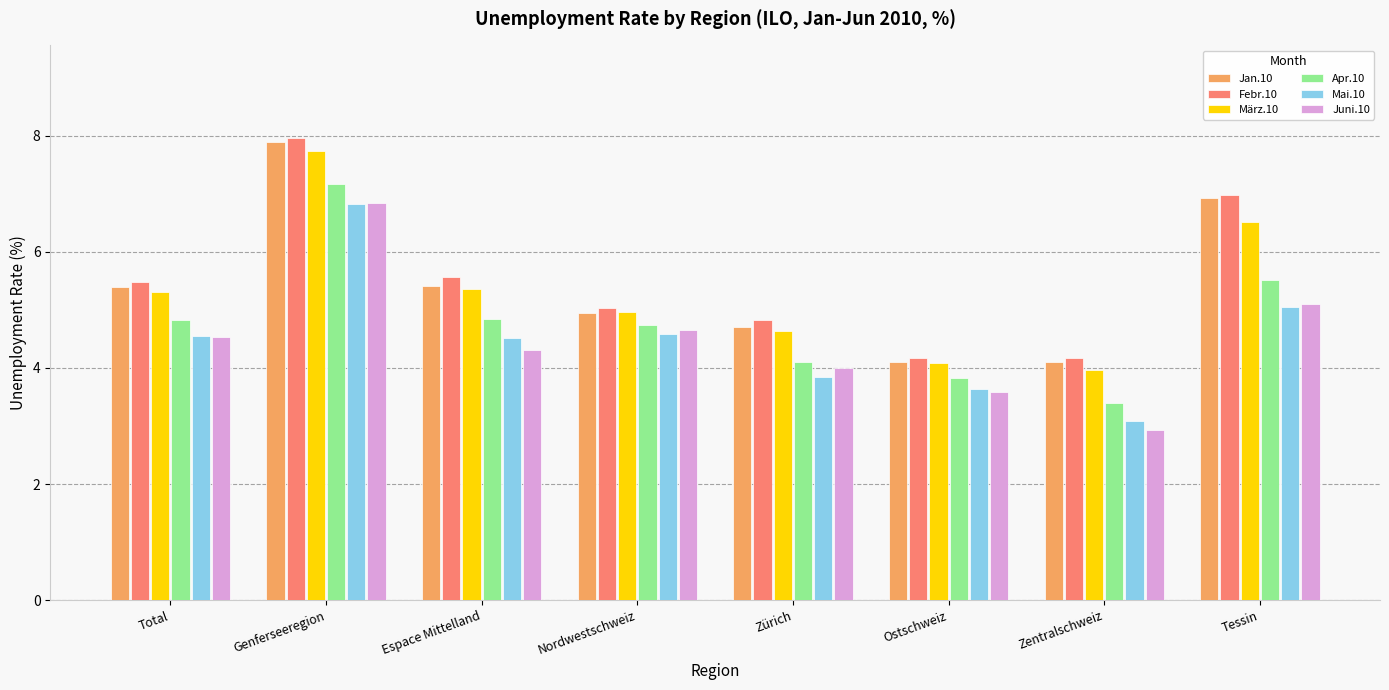

Reading left to right, extract all data points from this chart.

Jan.10: 5.4	7.9	5.4	4.9	4.7	4.1	4.1	6.9
Febr.10: 5.5	8.0	5.6	5.0	4.8	4.2	4.2	7.0
März.10: 5.3	7.7	5.4	5.0	4.6	4.1	4.0	6.5
Apr.10: 4.8	7.2	4.8	4.7	4.1	3.8	3.4	5.5
Mai.10: 4.6	6.8	4.5	4.6	3.8	3.6	3.1	5.0
Juni.10: 4.5	6.8	4.3	4.7	4.0	3.6	2.9	5.1